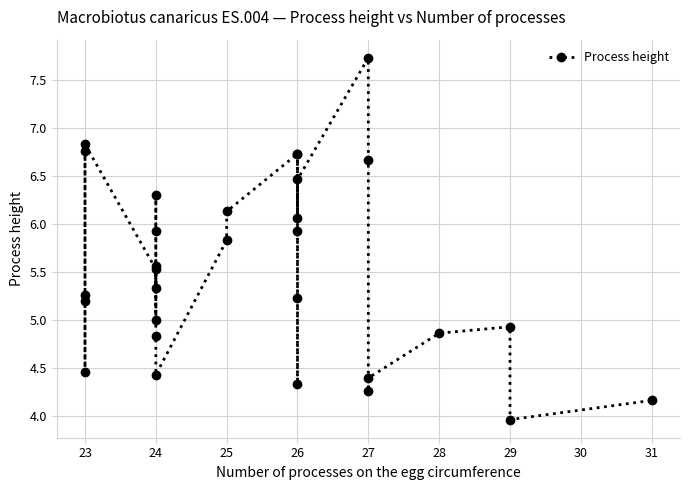

Count the number of data series in this chart.

1